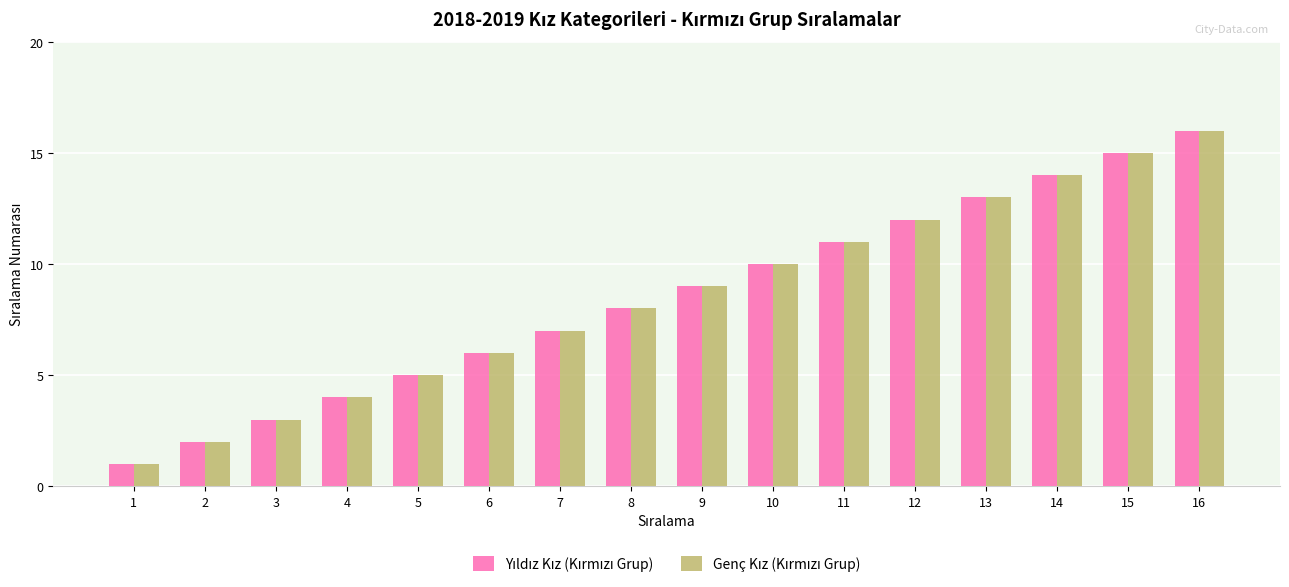

At which category is the sum across all series the highest?

16